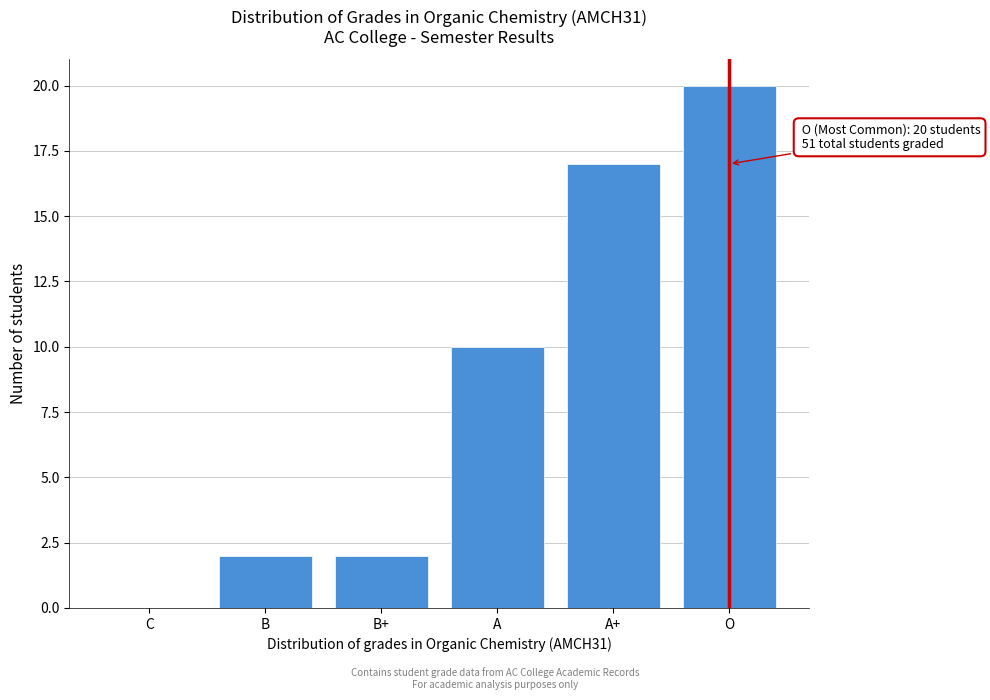

Reading left to right, list all the values displayed in this chart.

C=0	B=2	B+=2	A=10	A+=17	O=20